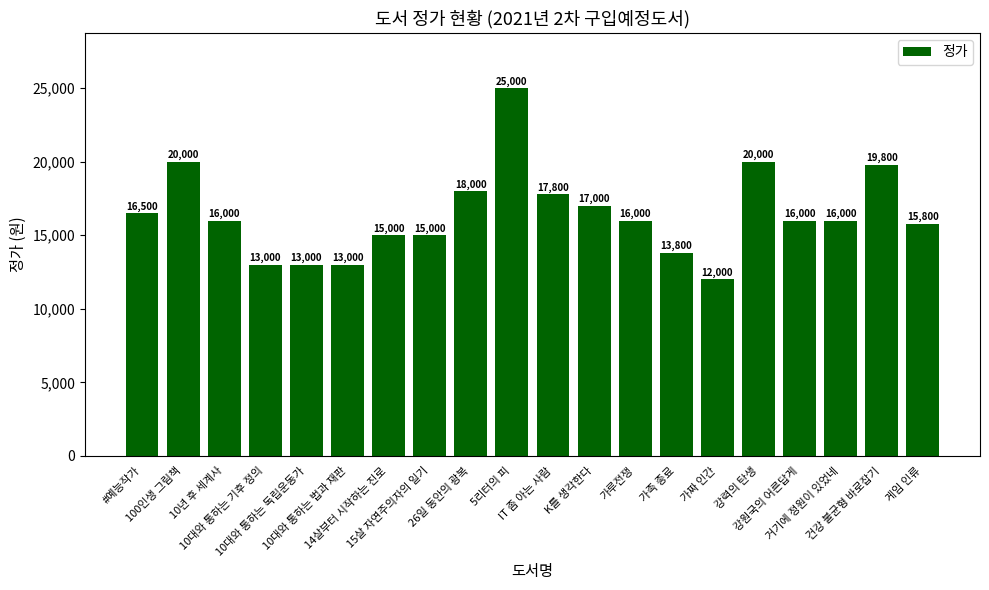

Between 가루전쟁 and 10대와 통하는 독립운동가, which is larger?

가루전쟁